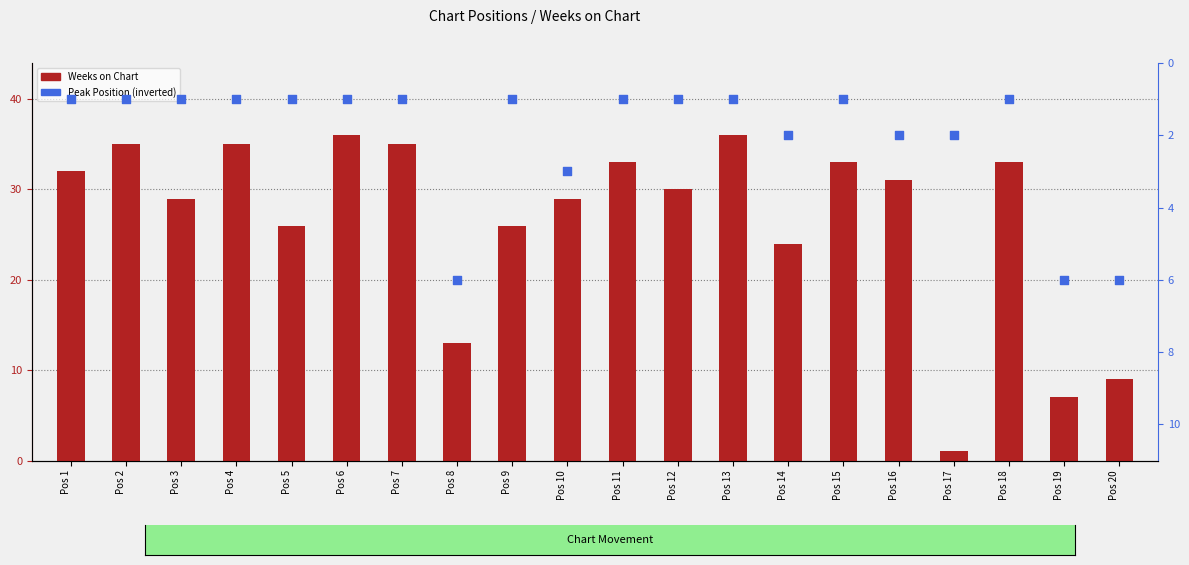

What are all the series names shown in the legend?

Weeks on Chart, Peak Position